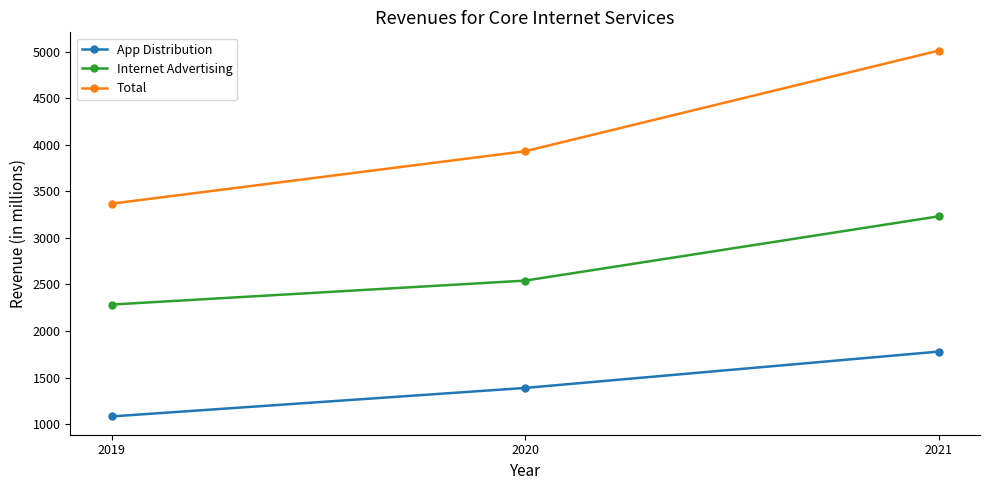

Does the chart display data point markers on the line(s)?

Yes